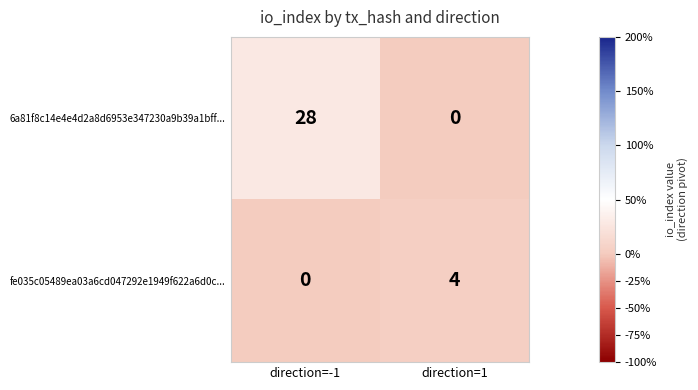

Reading right to left, transcribe all the data shown in this chart.

6a81f8c14e4e4d2a8d6953e347230a9b39a1bff...: 0	28
fe035c05489ea03a6cd047292e1949f622a6d0c...: 4	0